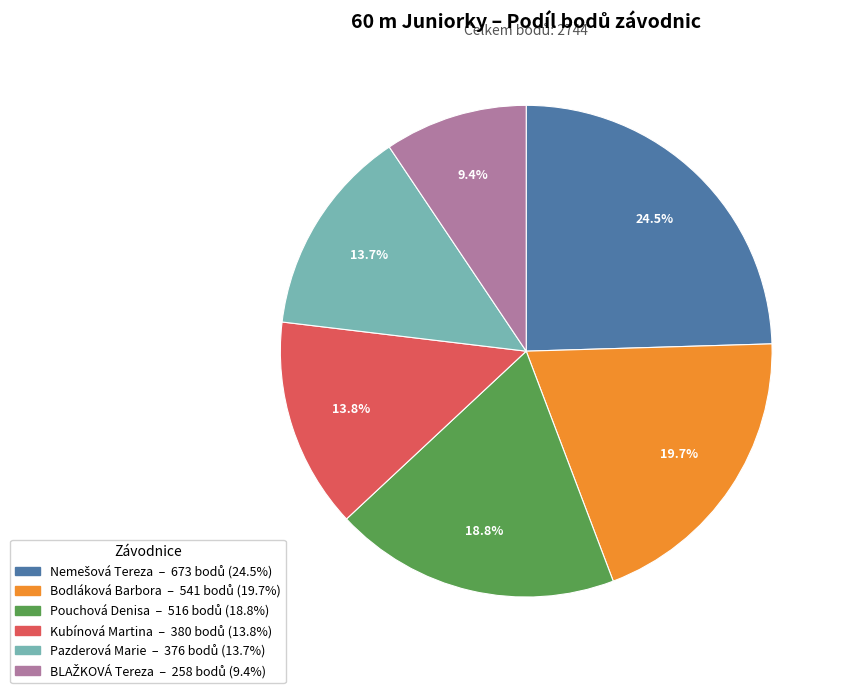

Approximately how many times larger is the value at Pouchová Denisa compared to Kubínová Martina?

1.4